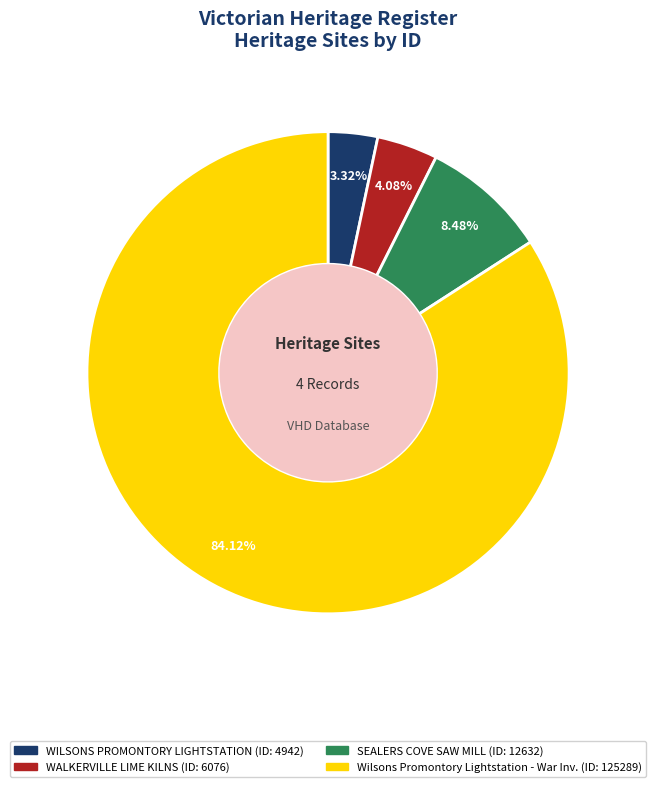

How much of the chart is everything except Wilsons Promontory Lightstation?

15.9%